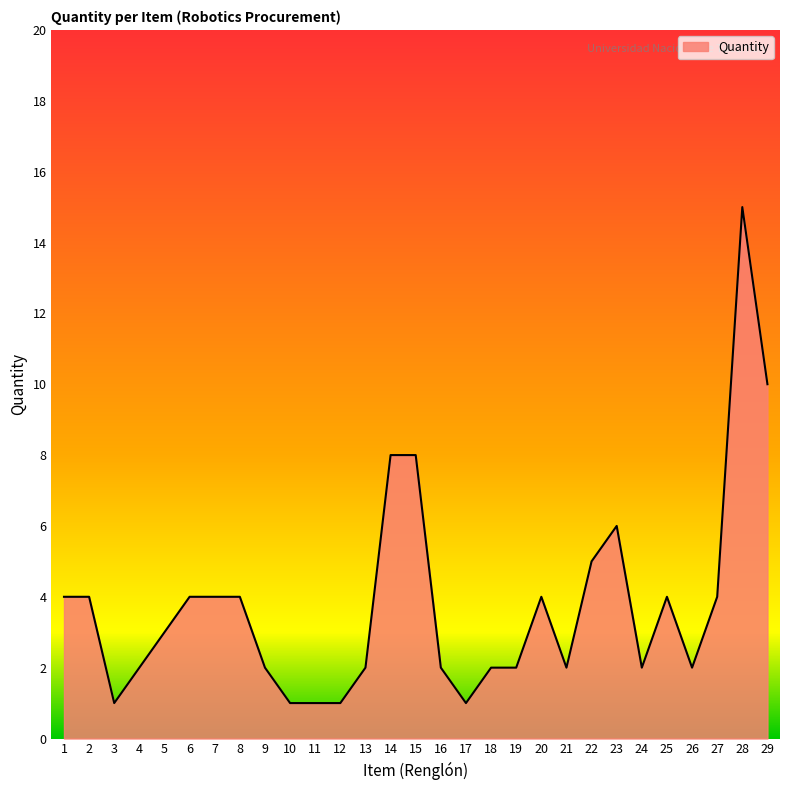

Which has a higher value, 7 or 9?

7